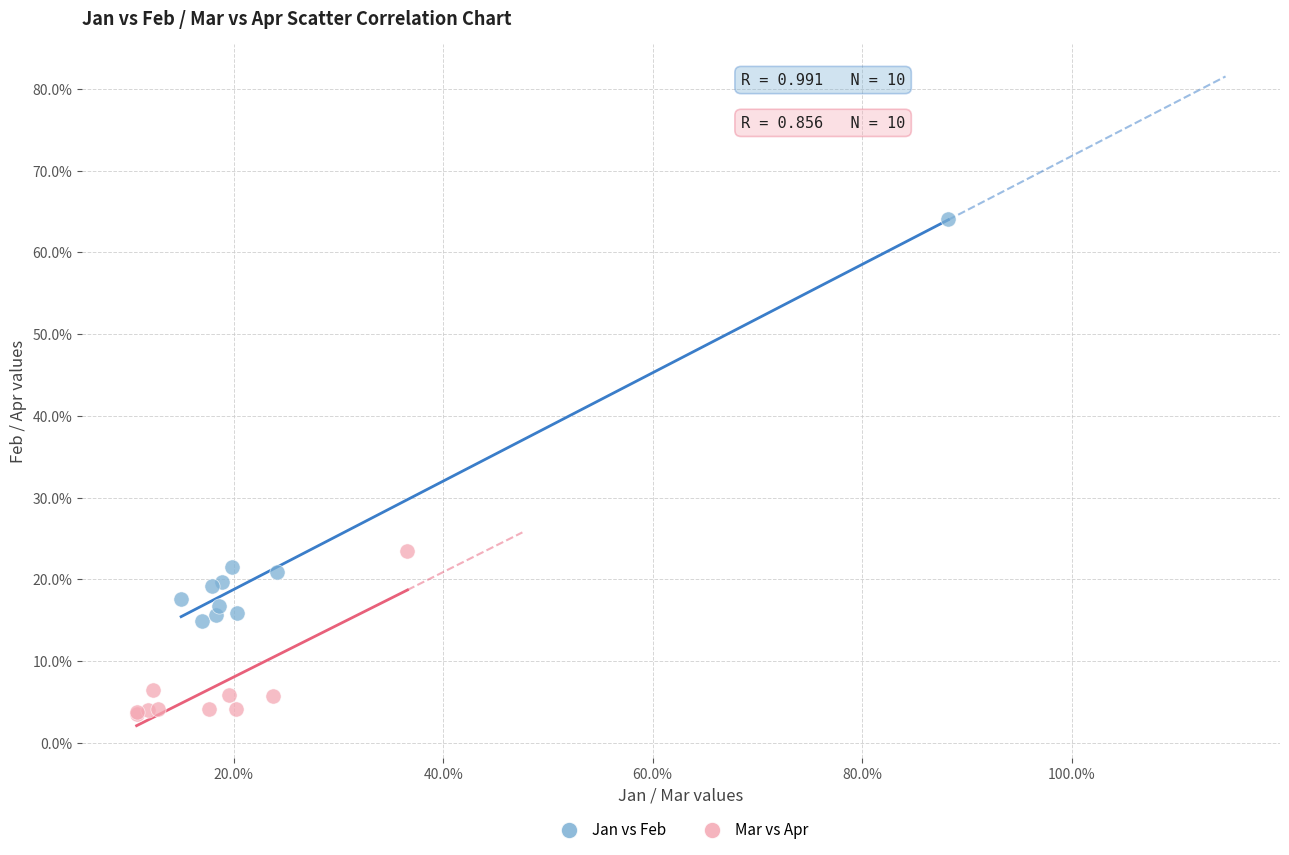

What are all the series names shown in the legend?

Jan vs Feb, Mar vs Apr